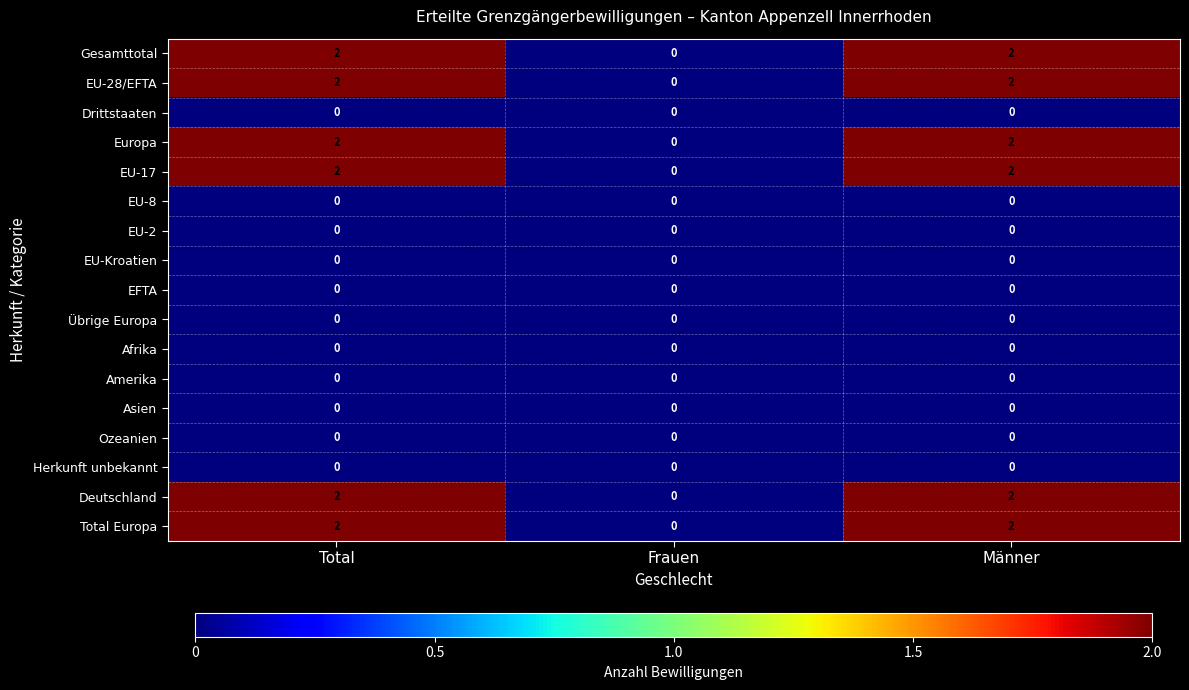

The EU-17 series shows 0 at Frauen. True or false?

True